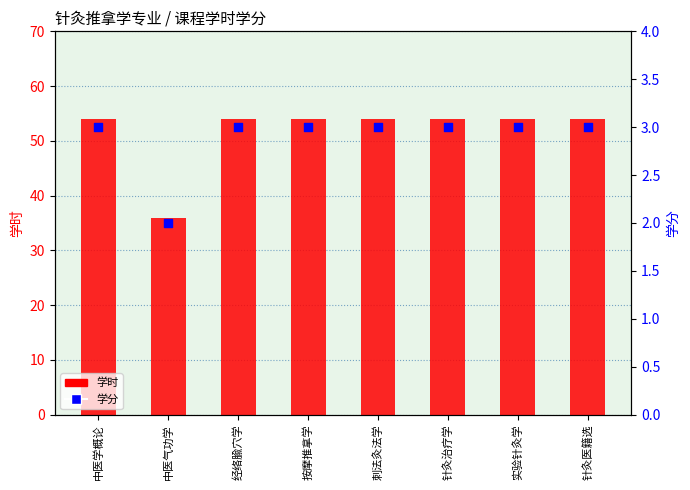

Is the value of 学分 at 按摩推拿学 greater than the value of 学时 at 中医学概论?

No